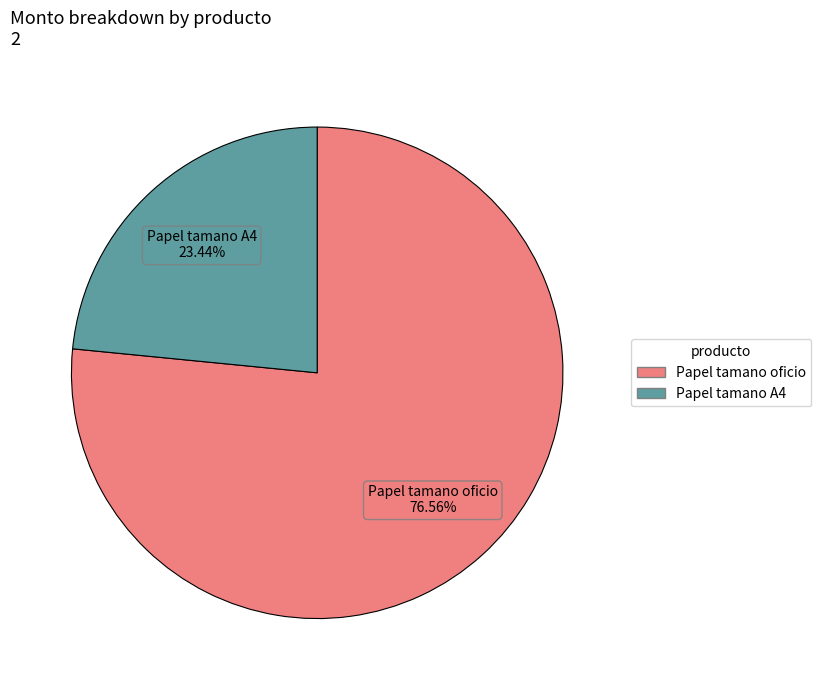

Which slice represents more than half of the pie?

Papel tamano oficio